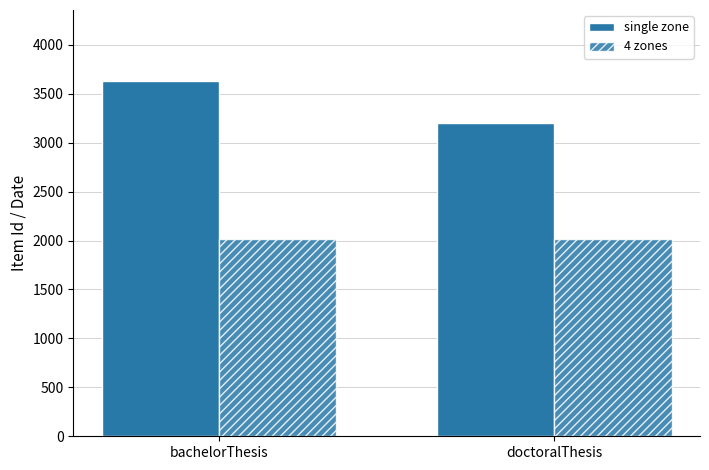

How many values in the 4 zones series are below 2015?

1